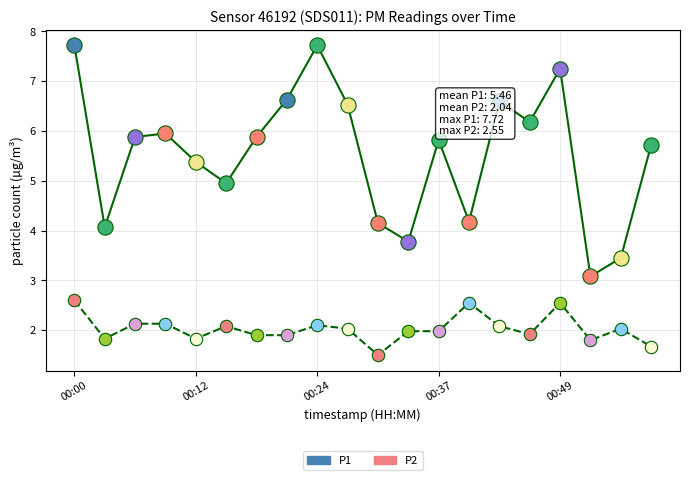

Which series contains the lowest Y value?

P2